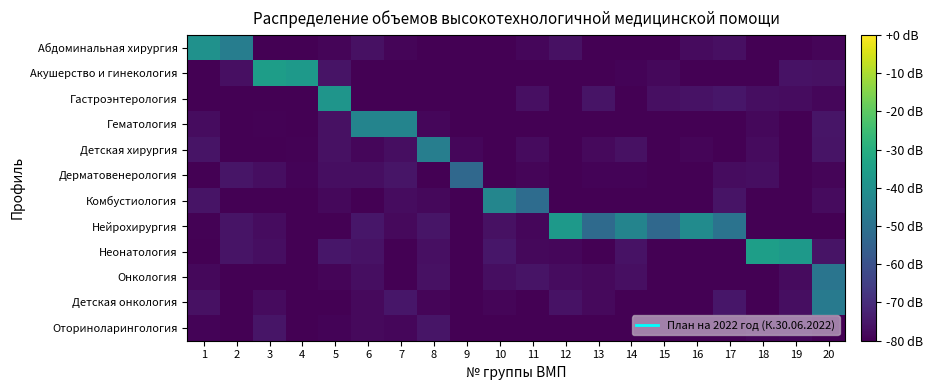

What is the difference between the highest and lowest values at 7?

40.7